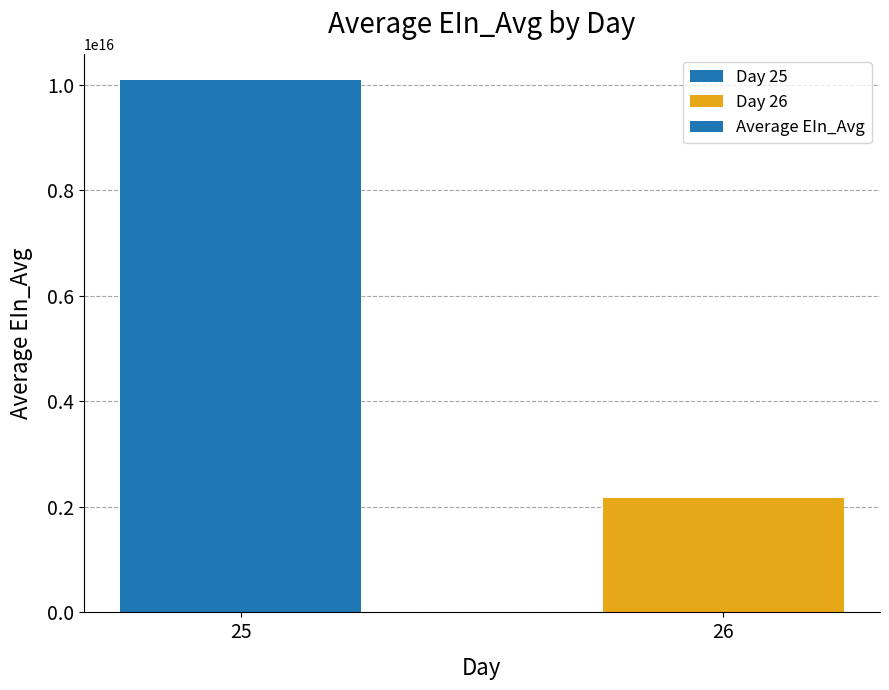

Which has a higher value, 26 or 25?

25